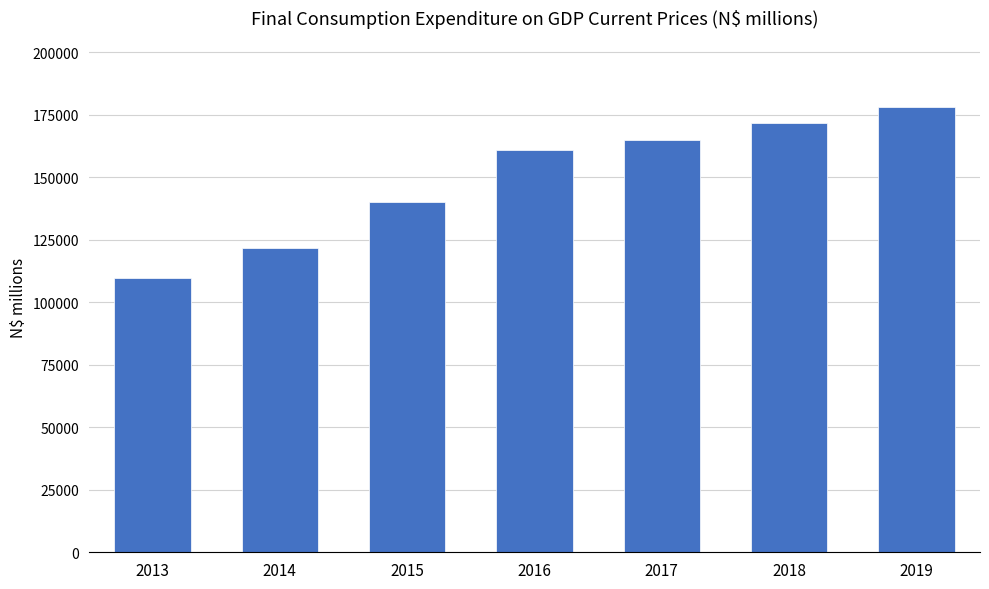

What is the approximate value at 2017?

165069.6